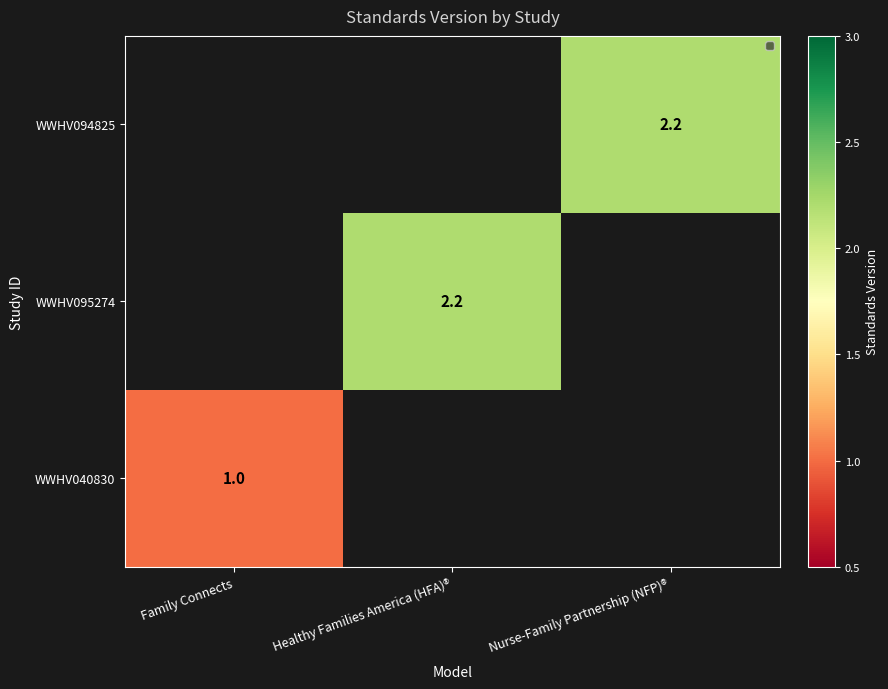

The WWHV040830 series shows 1.0 at Family Connects. True or false?

True